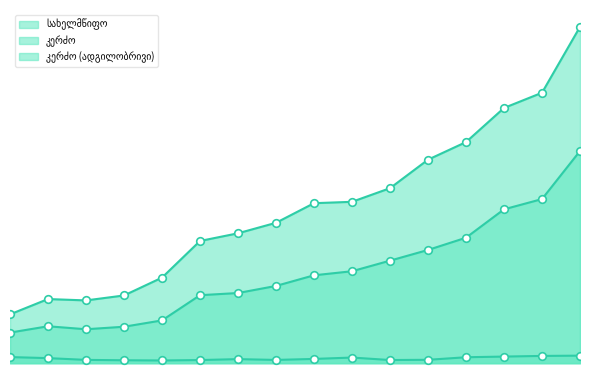

Which series has the largest total across all categories?

კერძო